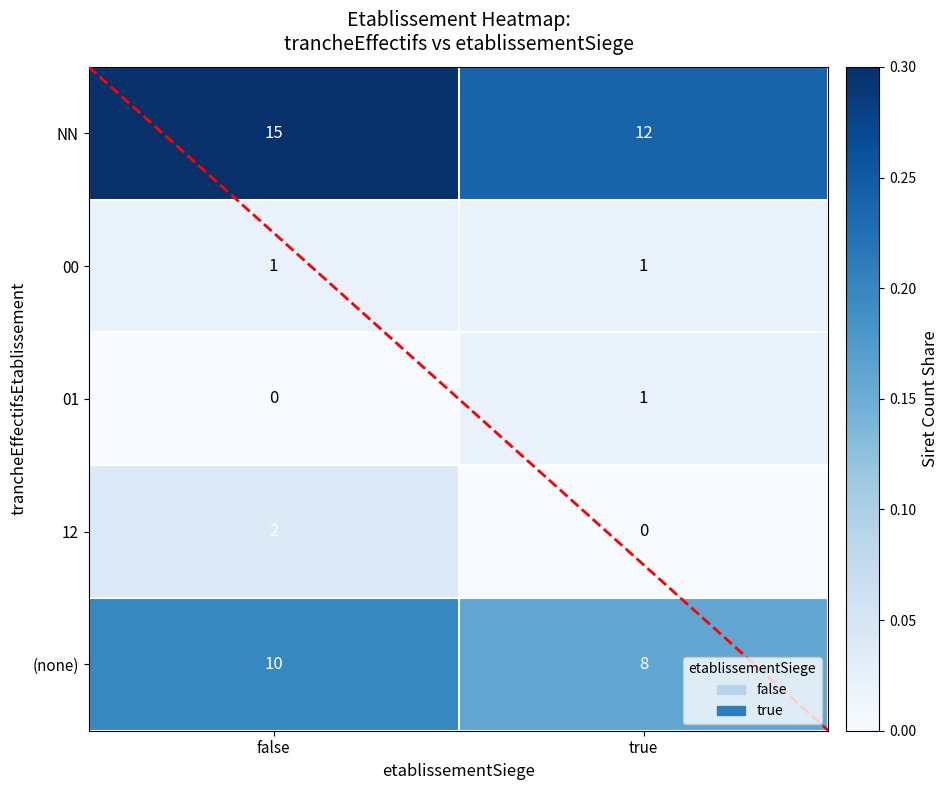

Which category has the lowest value in the (none) series?

true